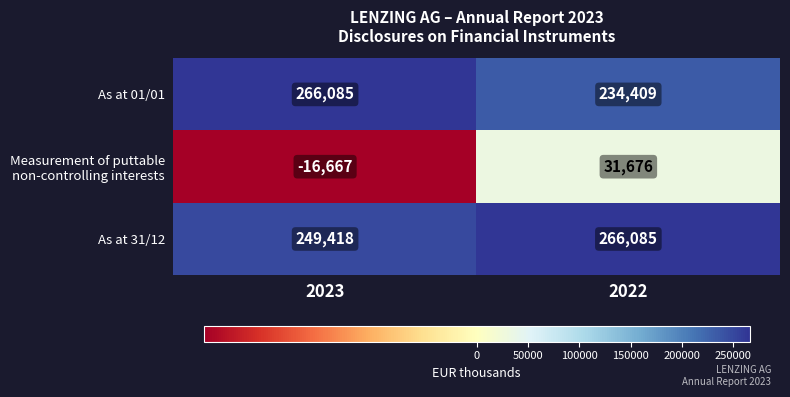

What is the spread (max minus min) of values at 2022?

234409